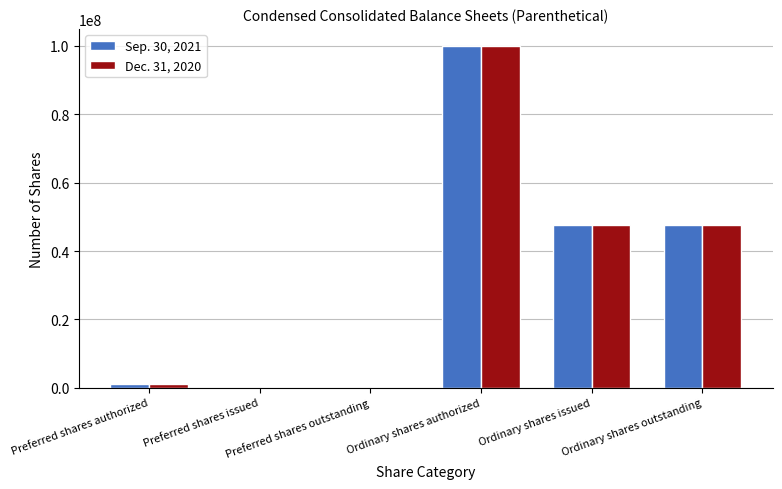

True or false: Sep. 30, 2021 has a value of -66814820 at Preferred shares issued.

False